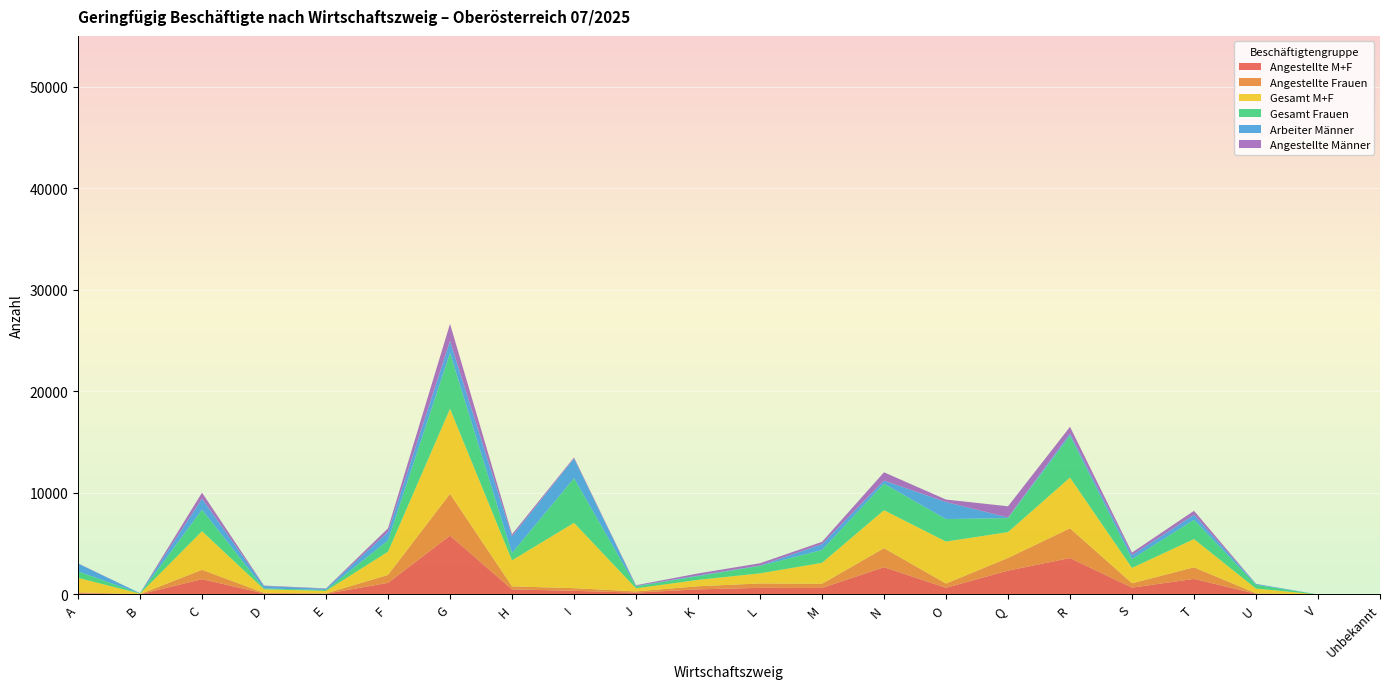

Reading left to right, transcribe all the data shown in this chart.

Angestellte M+F: A=121	B=19	C=1511	D=101	E=72	F=1146	G=5799	H=505	I=360	J=184	K=504	L=653	M=642	N=2689	O=660	Q=2350	R=3588	S=677	T=1535	U=65	V=0	Unbekannt=6
Angestellte Frauen: A=93	B=15	C=922	D=55	E=36	F=779	G=4116	H=295	I=261	J=118	K=305	L=433	M=411	N=1873	O=416	Q=1247	R=2928	S=428	T=1139	U=55	V=0	Unbekannt=4
Gesamt M+F: A=1427	B=47	C=3796	D=360	E=244	F=2294	G=8366	H=2563	I=6434	J=304	K=630	L=994	M=2064	N=3735	O=4135	Q=2543	R=4996	S=1509	T=2782	U=463	V=0	Unbekannt=7
Gesamt Frauen: A=634	B=25	C=2126	D=83	E=91	F=1113	G=5497	H=710	I=4397	J=193	K=366	L=741	M=1268	N=2614	O=2214	Q=1380	R=4122	S=878	T=1900	U=373	V=0	Unbekannt=4
Arbeiter Männer: A=765	B=18	C=1081	D=231	E=117	F=814	G=1186	H=1643	I=1938	J=45	K=65	L=33	M=565	N=305	O=1677	Q=60	R=214	S=382	T=486	U=80	V=0	Unbekannt=1
Angestellte Männer: A=28	B=4	C=589	D=46	E=36	F=367	G=1683	H=210	I=99	J=66	K=199	L=220	M=231	N=816	O=244	Q=1103	R=660	S=249	T=396	U=10	V=0	Unbekannt=2